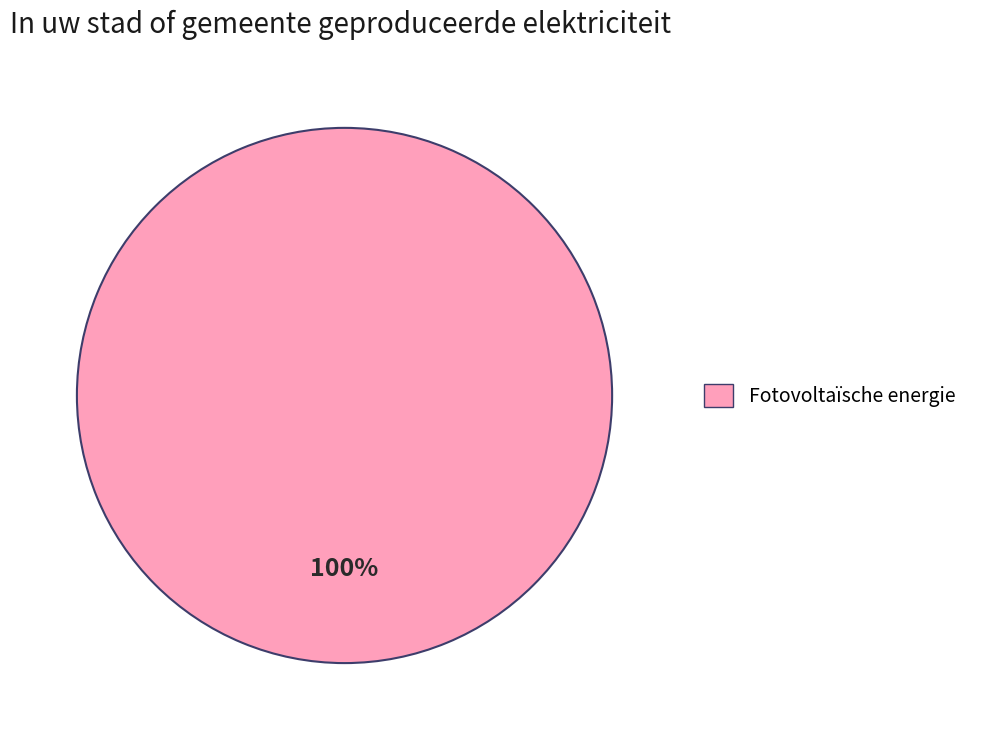

Does any single category account for the majority?

Yes